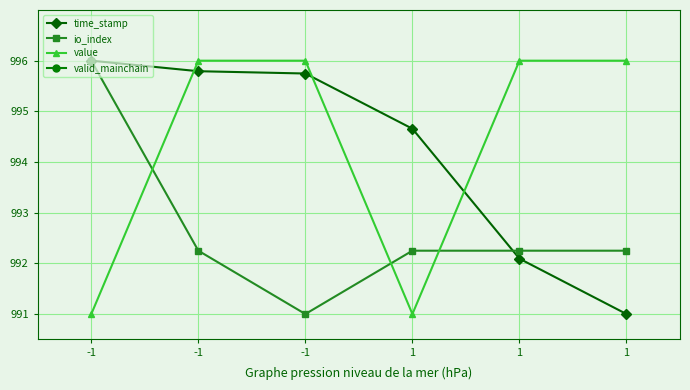

List the series in order of their peak value, highest first.

time_stamp, io_index, value, valid_mainchain